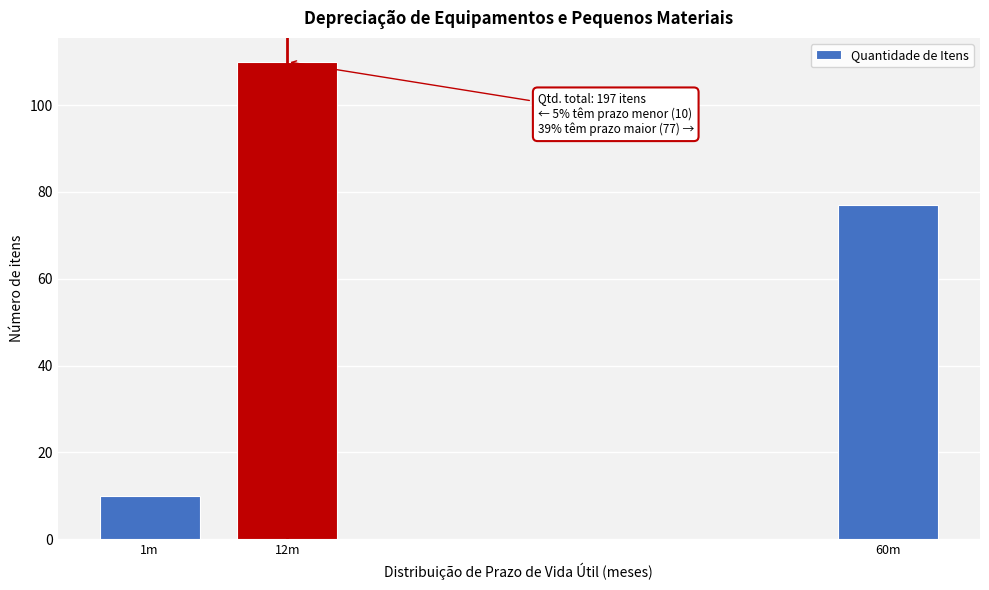

Reading left to right, extract all data points from this chart.

10	110	77